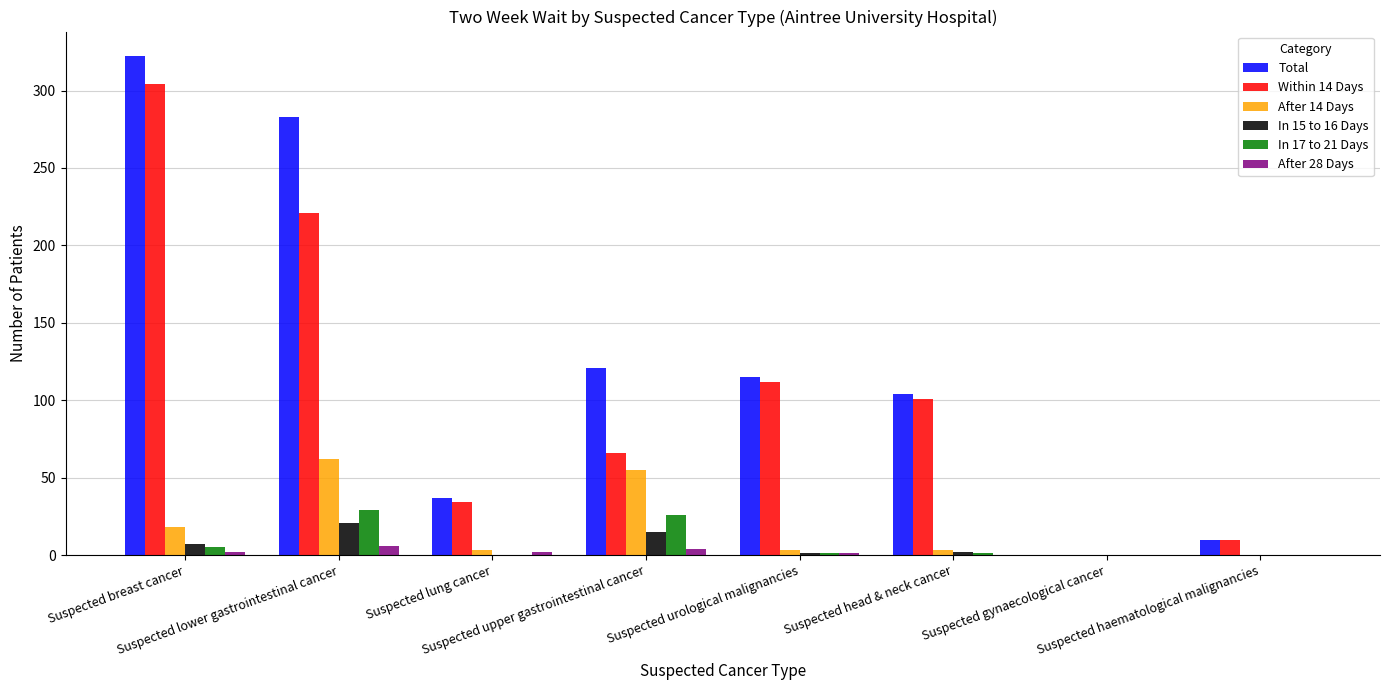

What is the greatest value displayed?

322